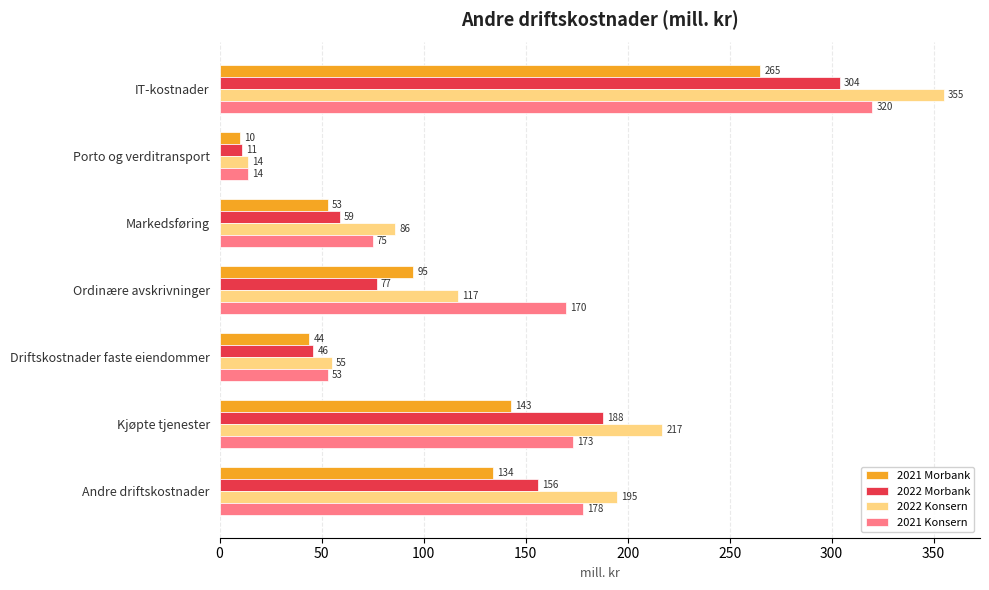

What are all the series names shown in the legend?

2021 Morbank, 2022 Morbank, 2022 Konsern, 2021 Konsern